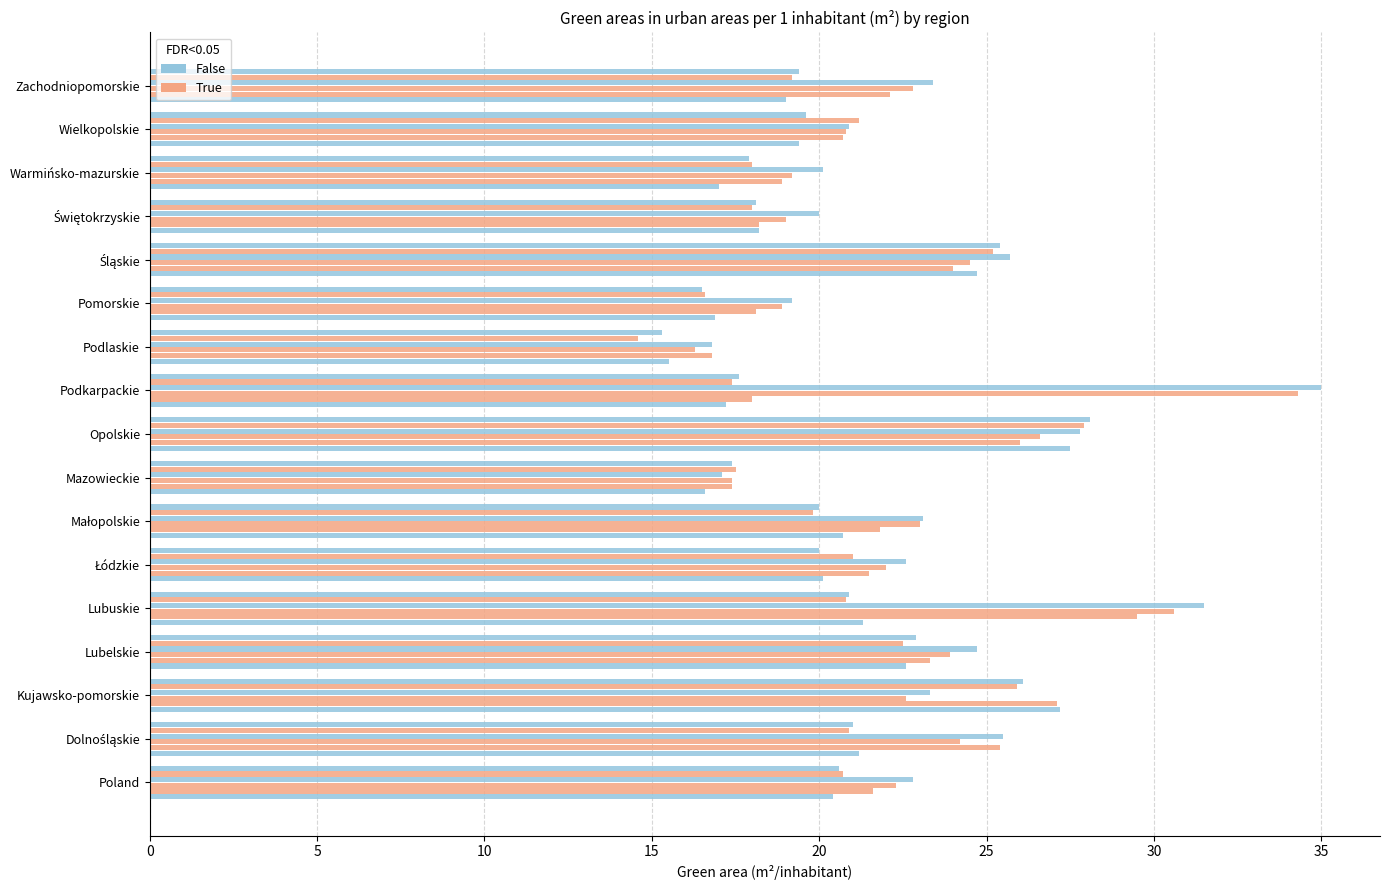

Count the number of categories in the chart.

17